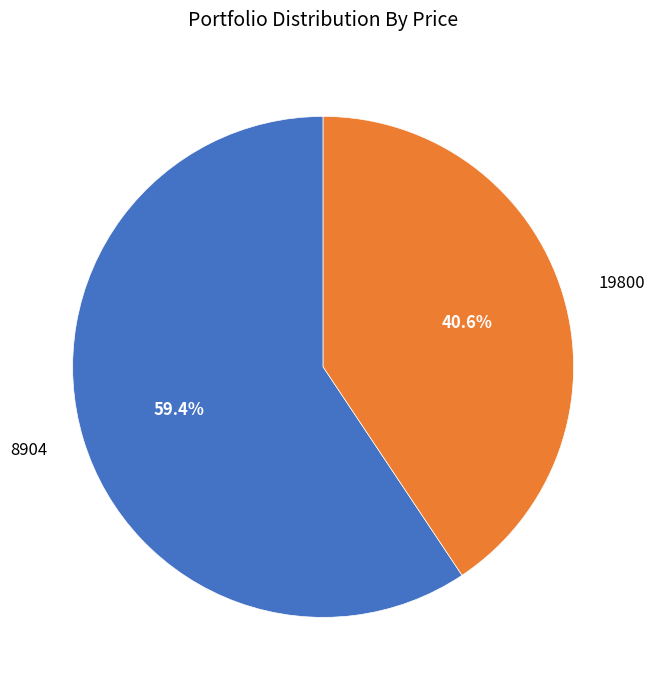

Count the number of slices in the pie.

2